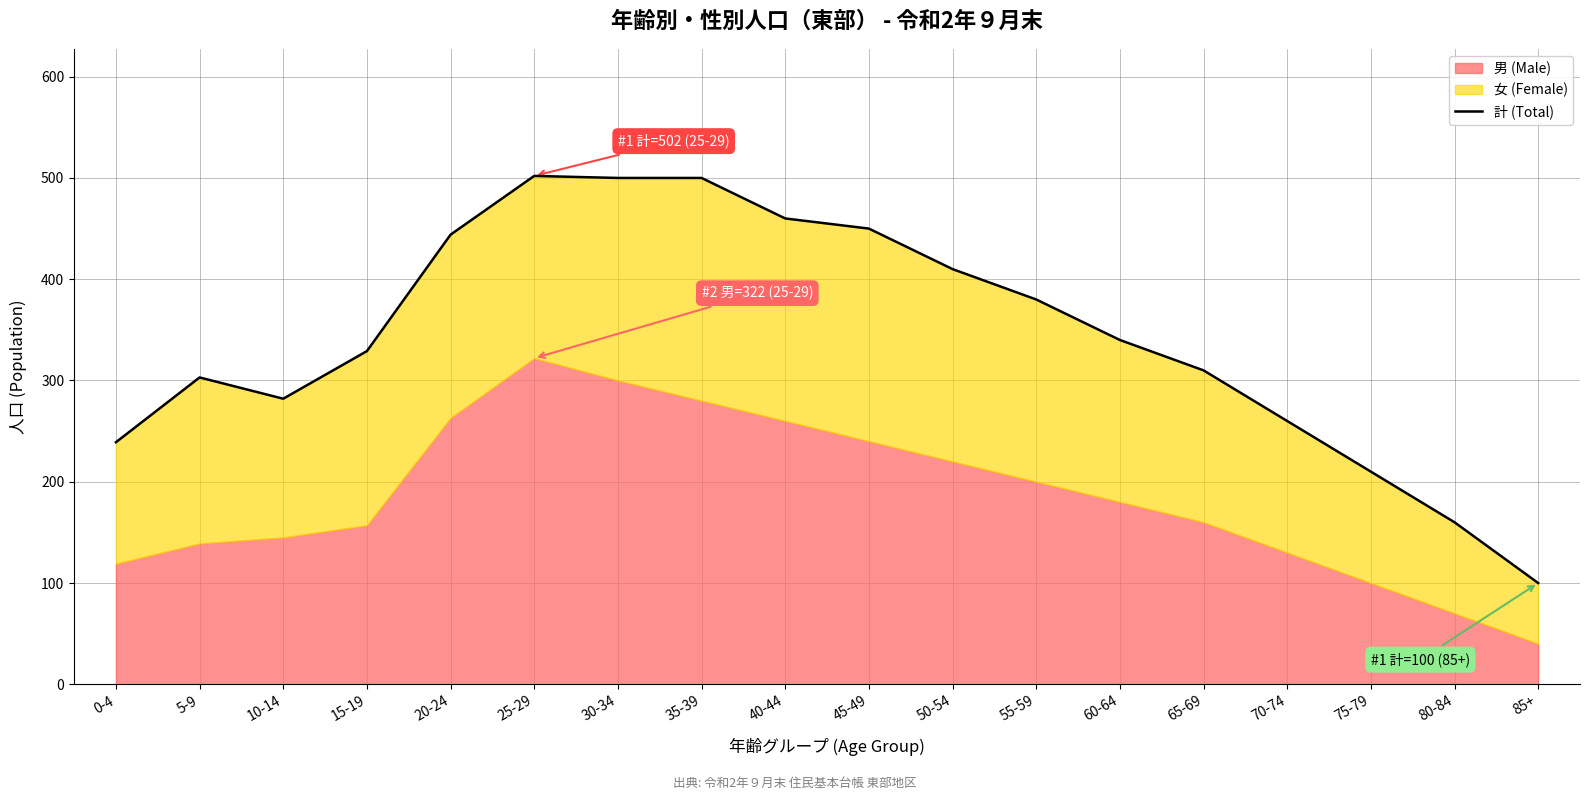

The chart shows a value of 410 at 50-54. True or false?

True